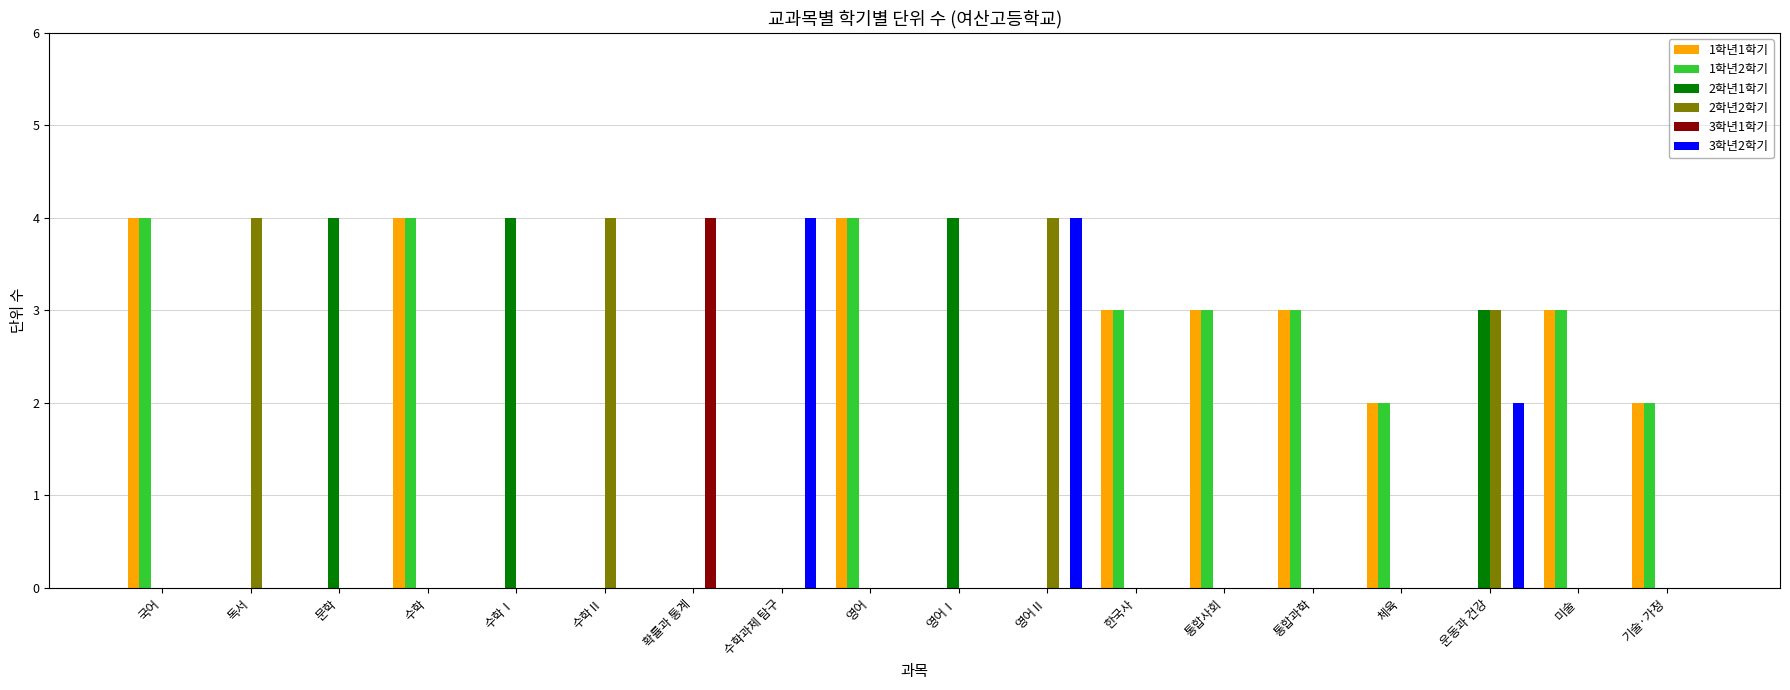

What is the maximum value shown in the chart?

4